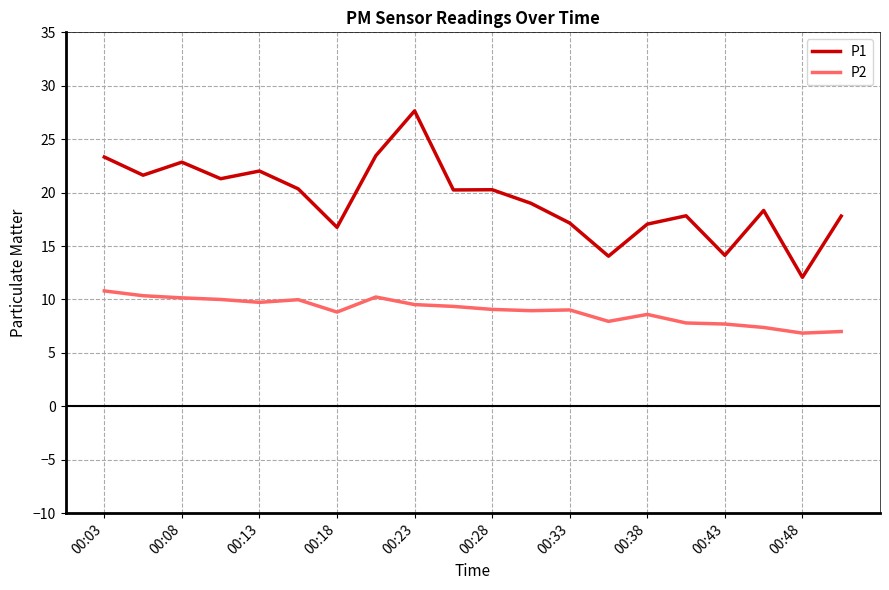

Rank the series by their average value, from lowest to highest.

P2, P1